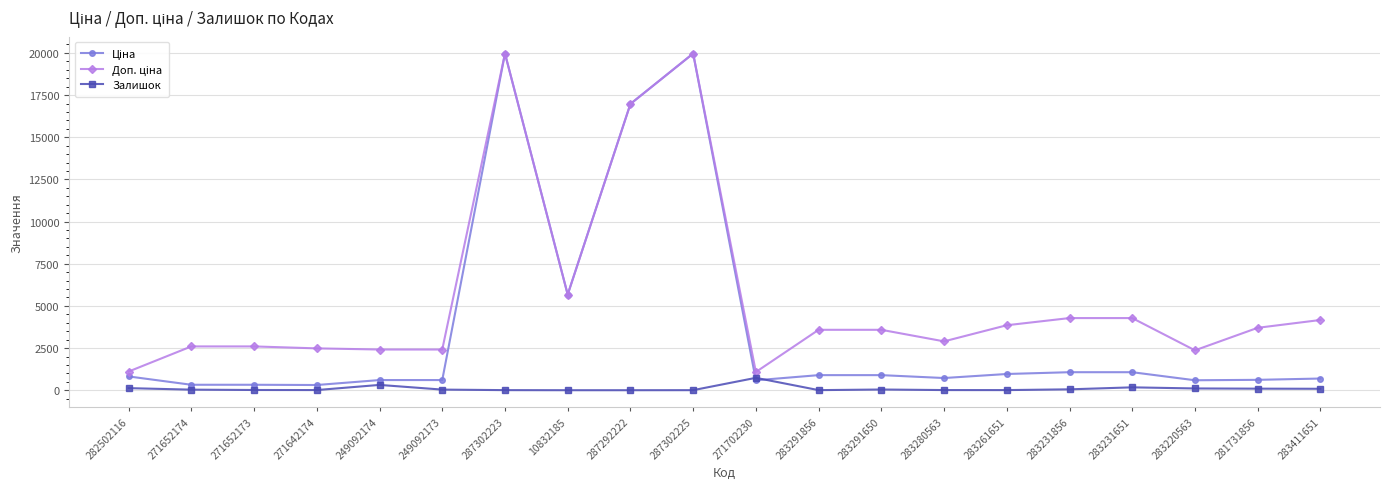

What is the maximum value shown in the chart?

19964.2